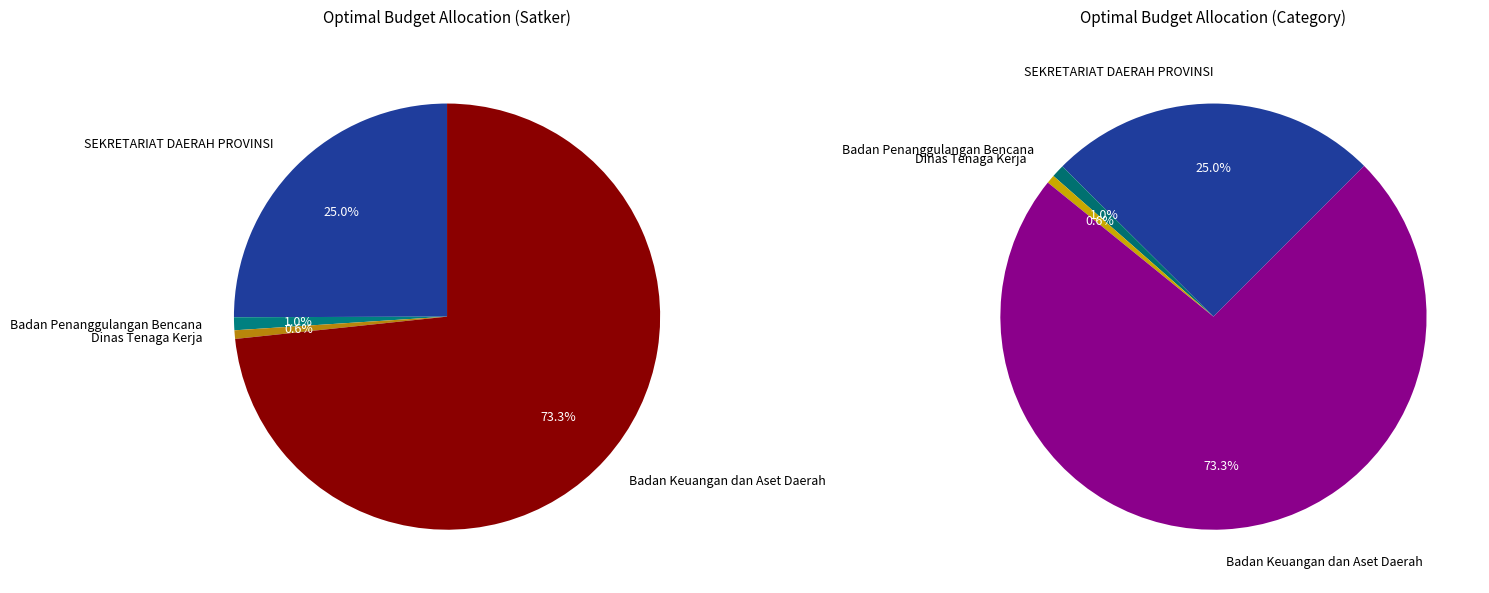

True or false: Belanja Sewa Bangunan Gedung accounts for 14% of the total.

False